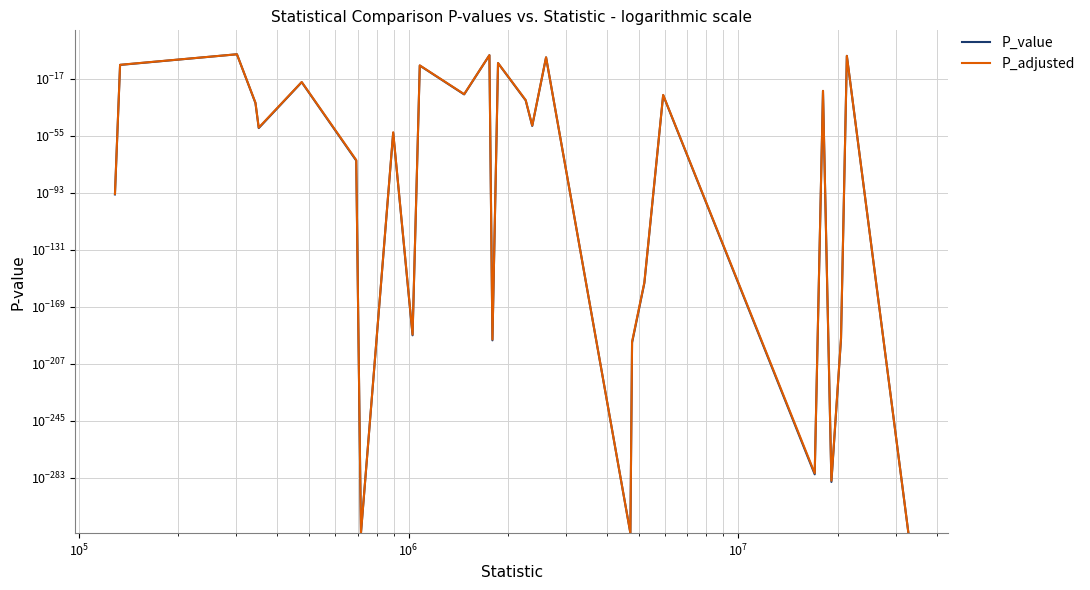

Reading left to right, list all the values displayed in this chart.

P_value: 0.0	0.0	0.1	0.0	0.0	0.0	0.0	0.0	0.0	0.0	0.0	0.0	0.0	0.0	0.0	0.0	0.0	0.0	0.0	0.0	0.0	0.0	0.0	0.0	0.0	0.0	0.0	0.0
P_adjusted: 0.0	0.0	0.1	0.0	0.0	0.0	0.0	0.0	0.0	0.0	0.0	0.0	0.0	0.0	0.0	0.0	0.0	0.0	0.0	0.0	0.0	0.0	0.0	0.0	0.0	0.0	0.0	0.0